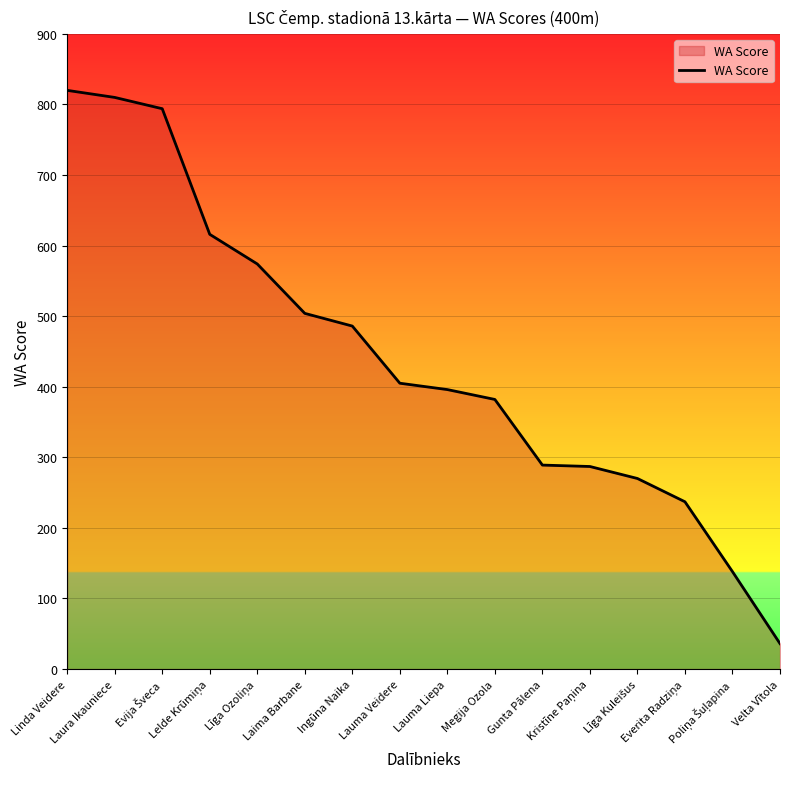

What is the average value?

440